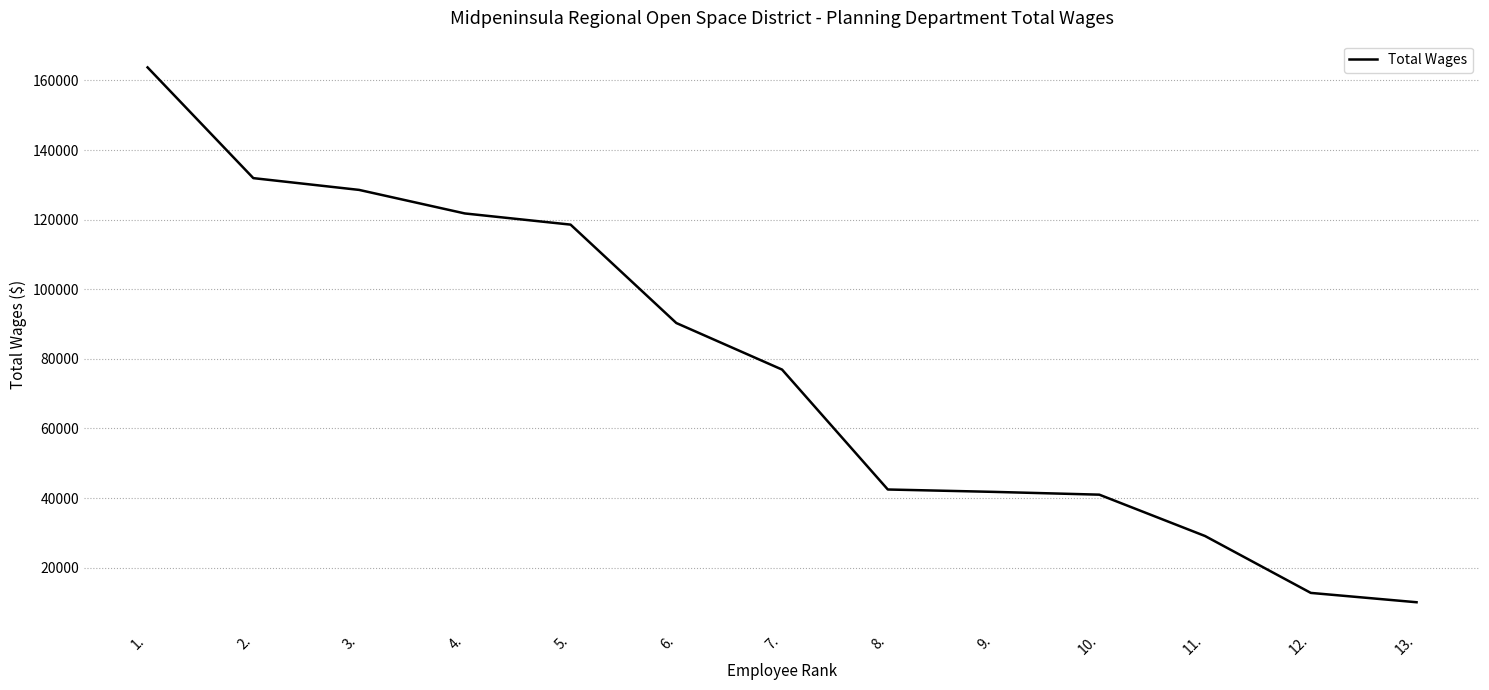

What is the change in value from 8. to 13.?

-32397